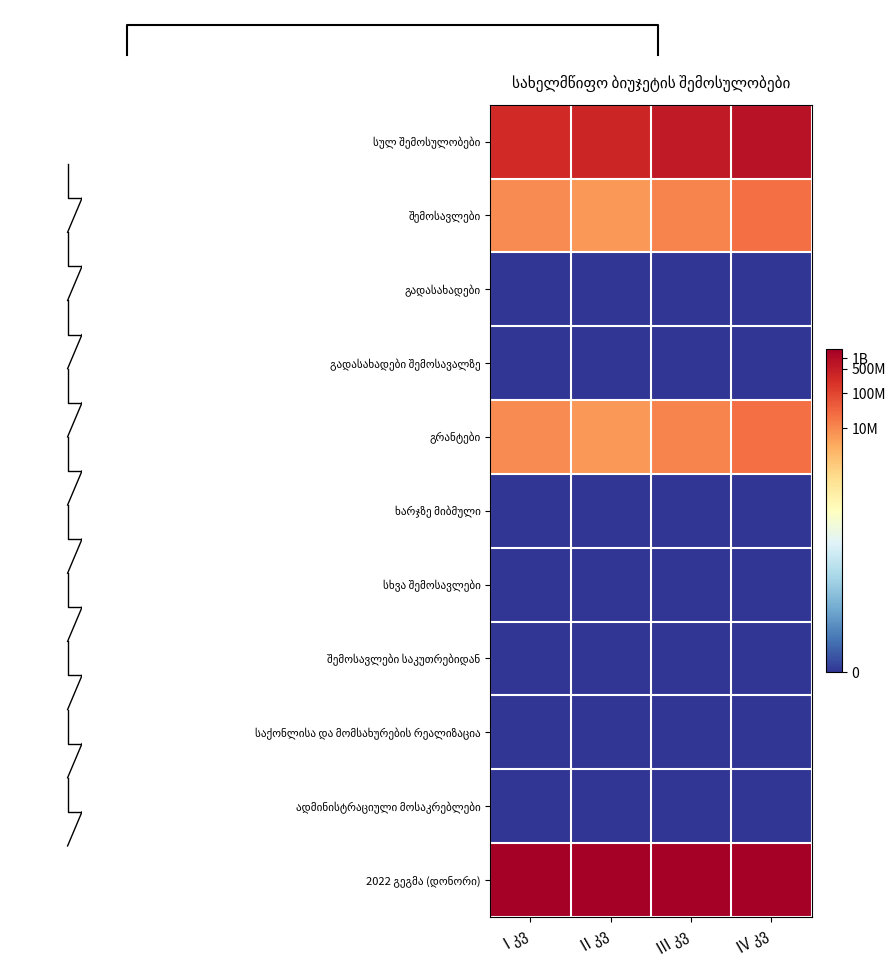

Where is გრანტები nearest to the value 16?

I კვ